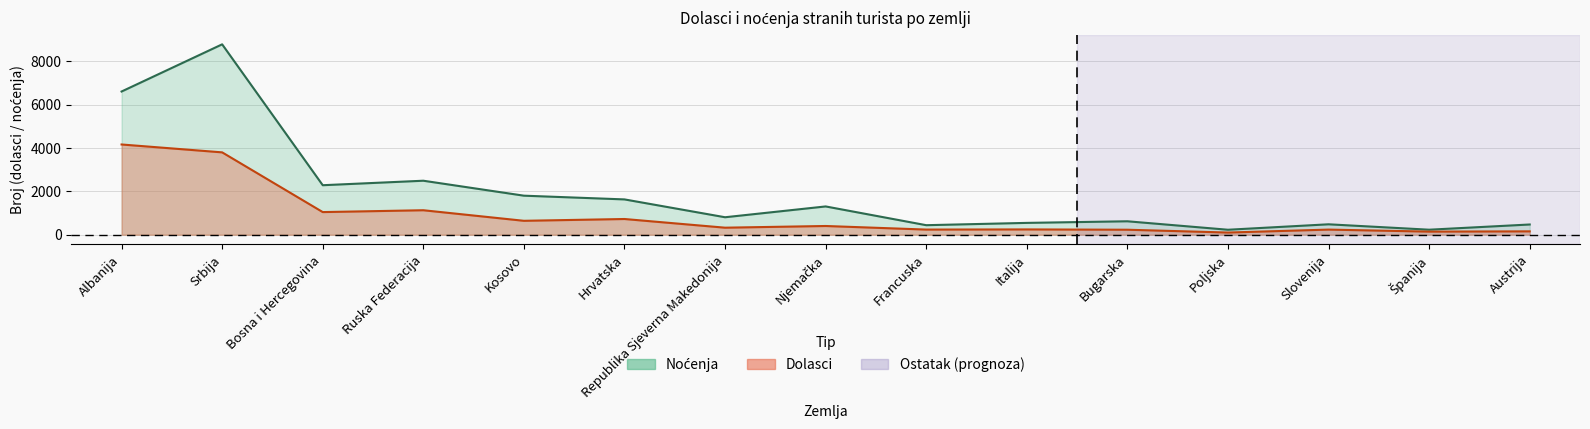

What is the value of the Dolasci point at the 14th from the left?

143